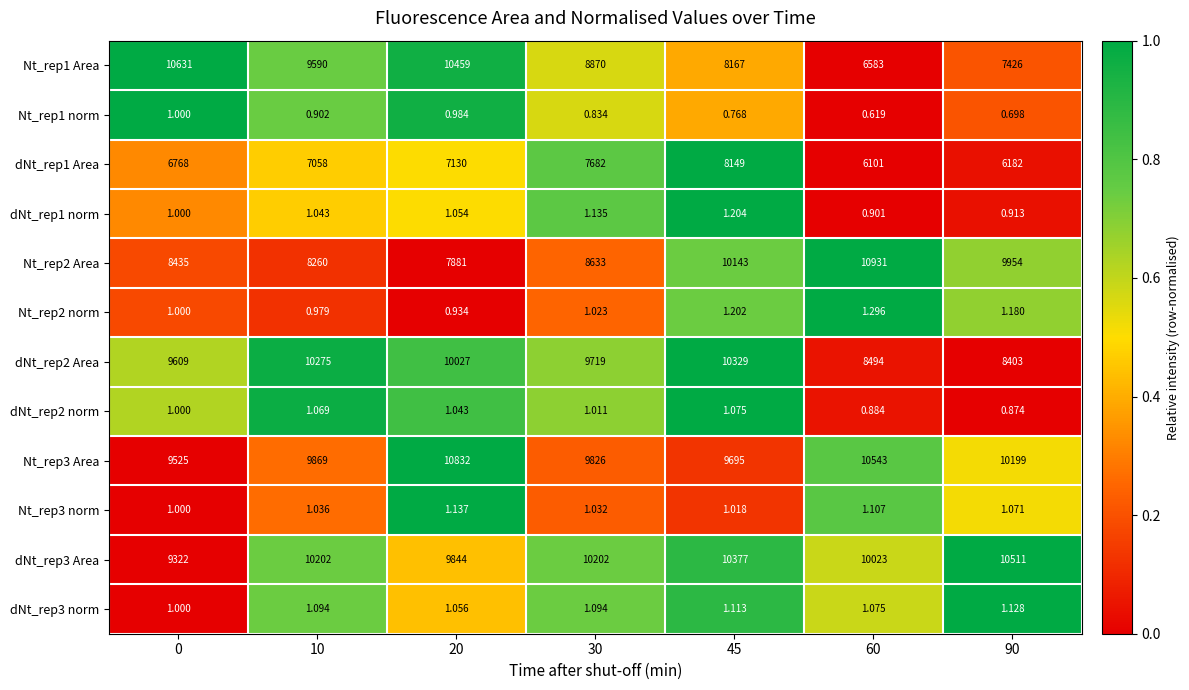

Count the number of data series in this chart.

12